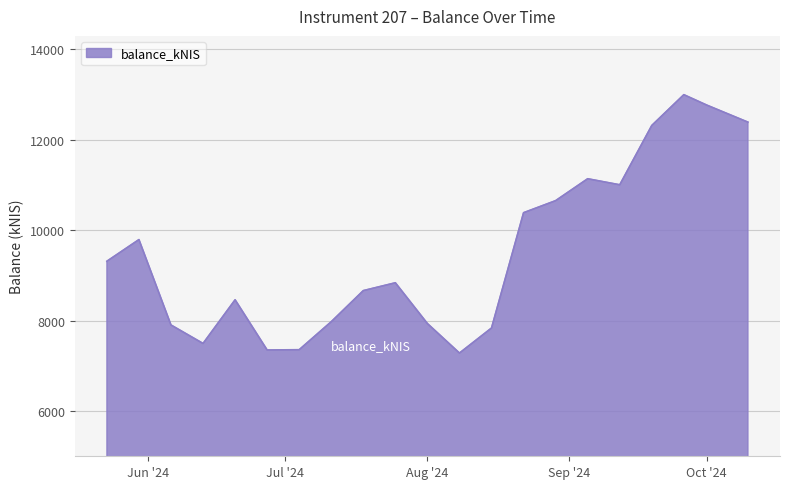

Count the number of data series in this chart.

1